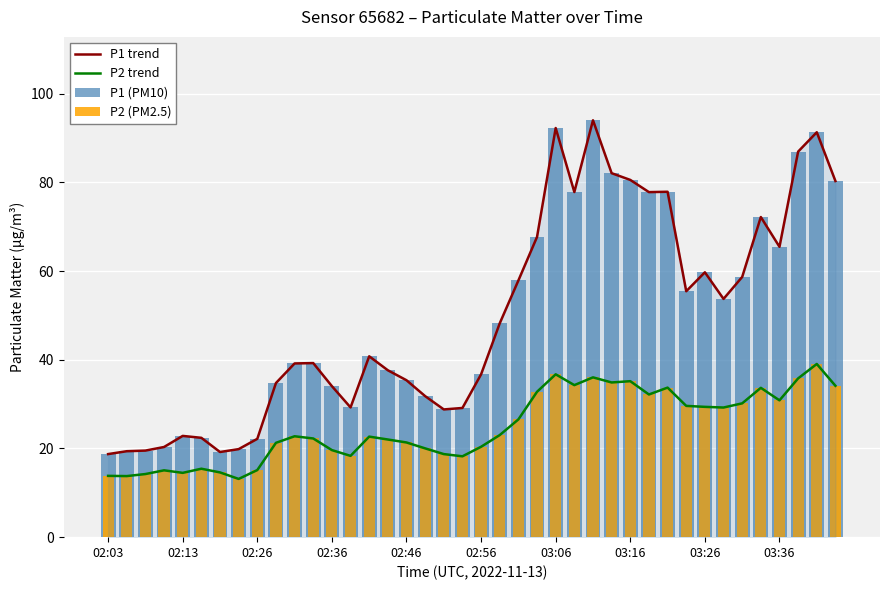

At how many categories does at least one series exceed 70?

11